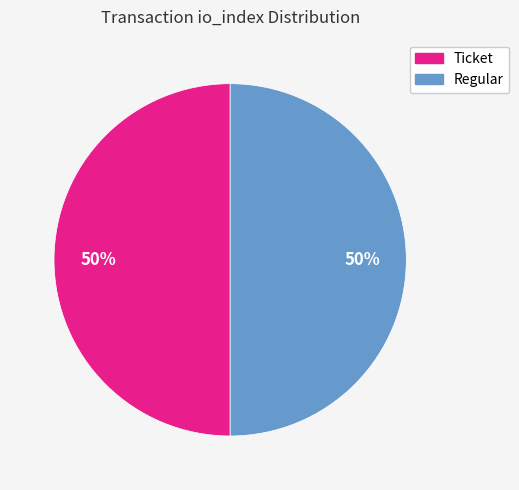

The Regular slice represents 99% of the pie. True or false?

False